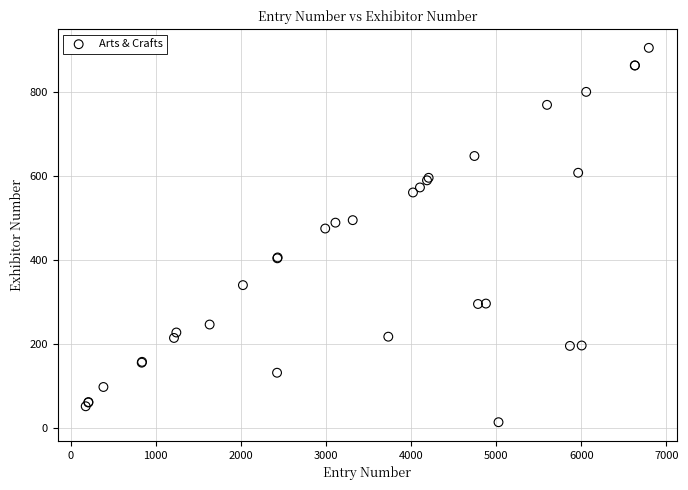

What Y value in the scatter plot is closest to 459?

475